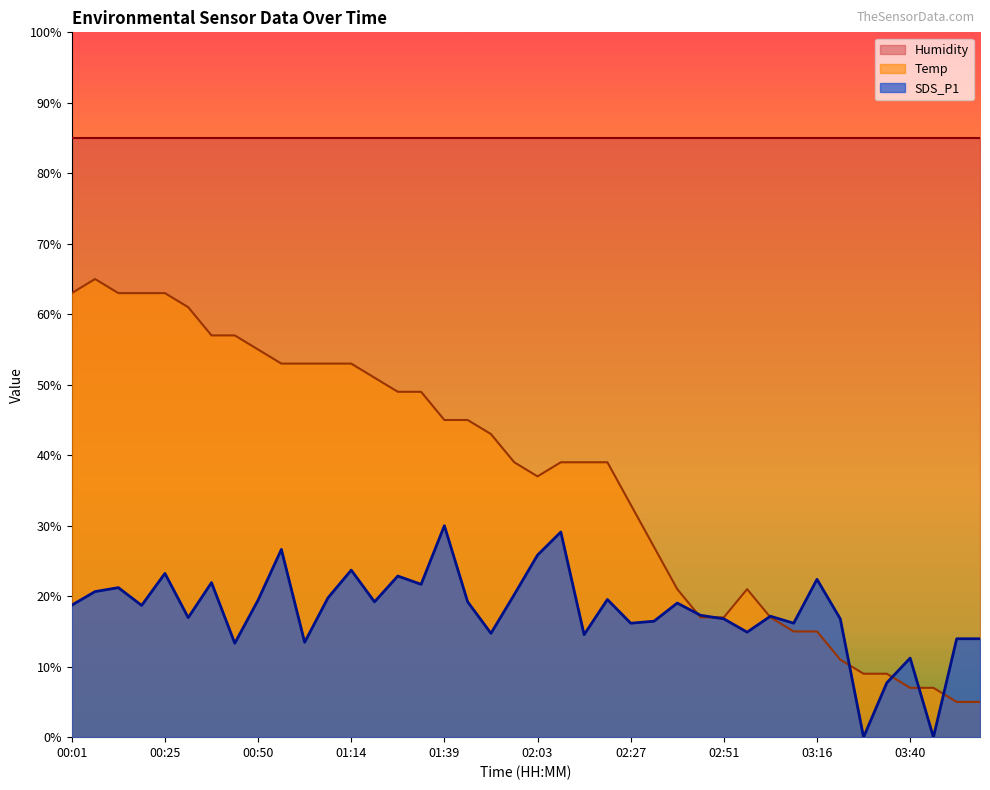

At how many categories does at least one series exceed 61?

40